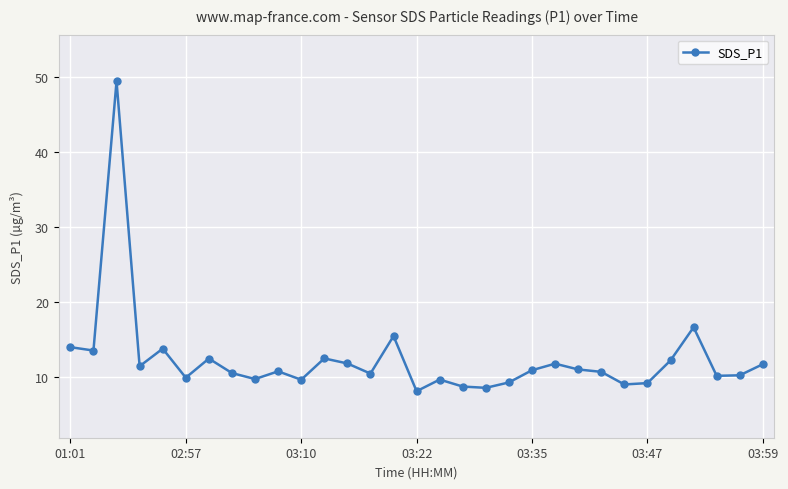

True or false: there are more than 0 points higher than both neighbors.

True